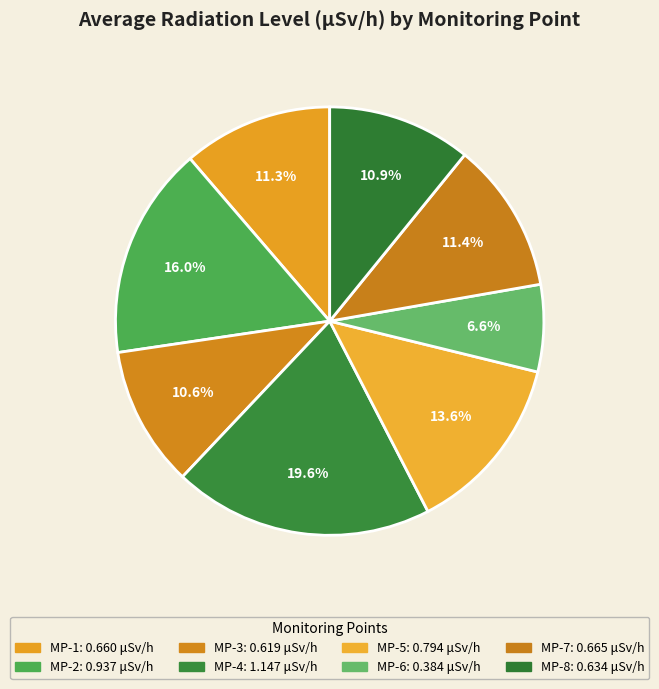

Which slice is the largest?

MP-4